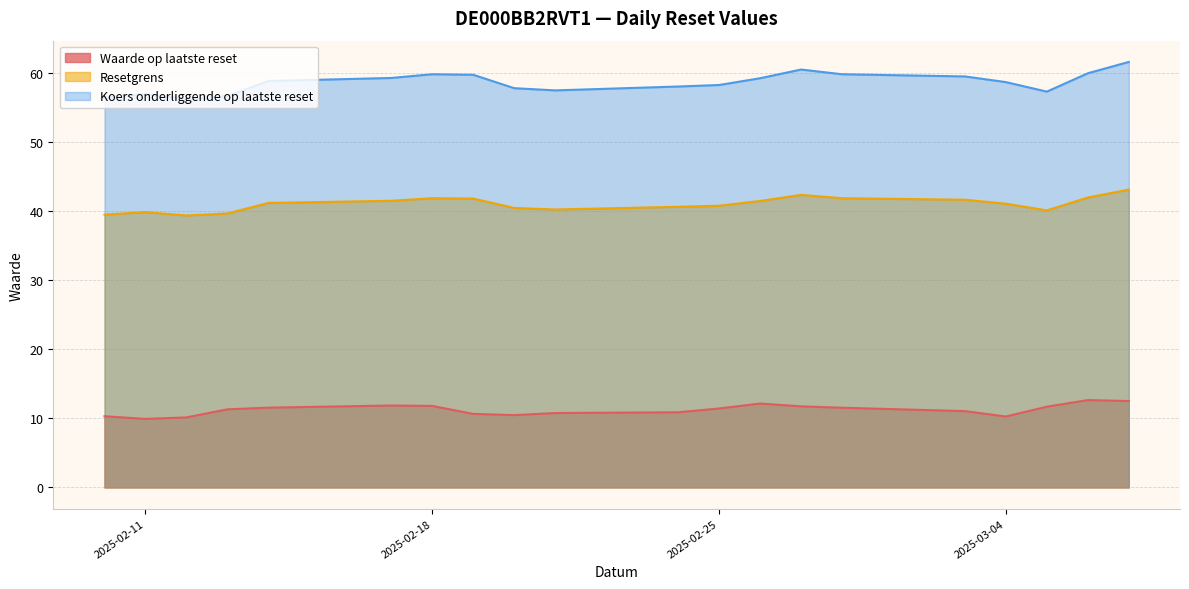

Which series has the largest total across all categories?

Koers onderliggende op laatste reset